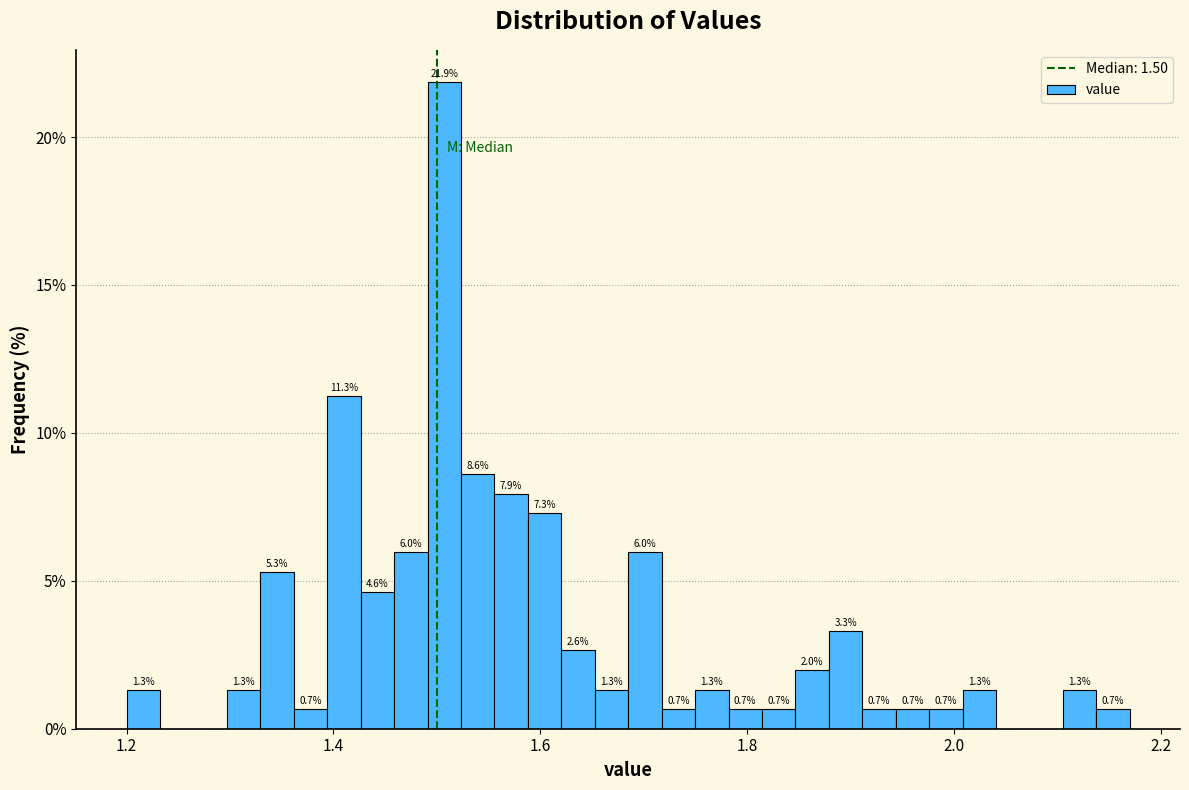

Read against the x-axis, roughly where is the centre of the tallest bar?

1.50